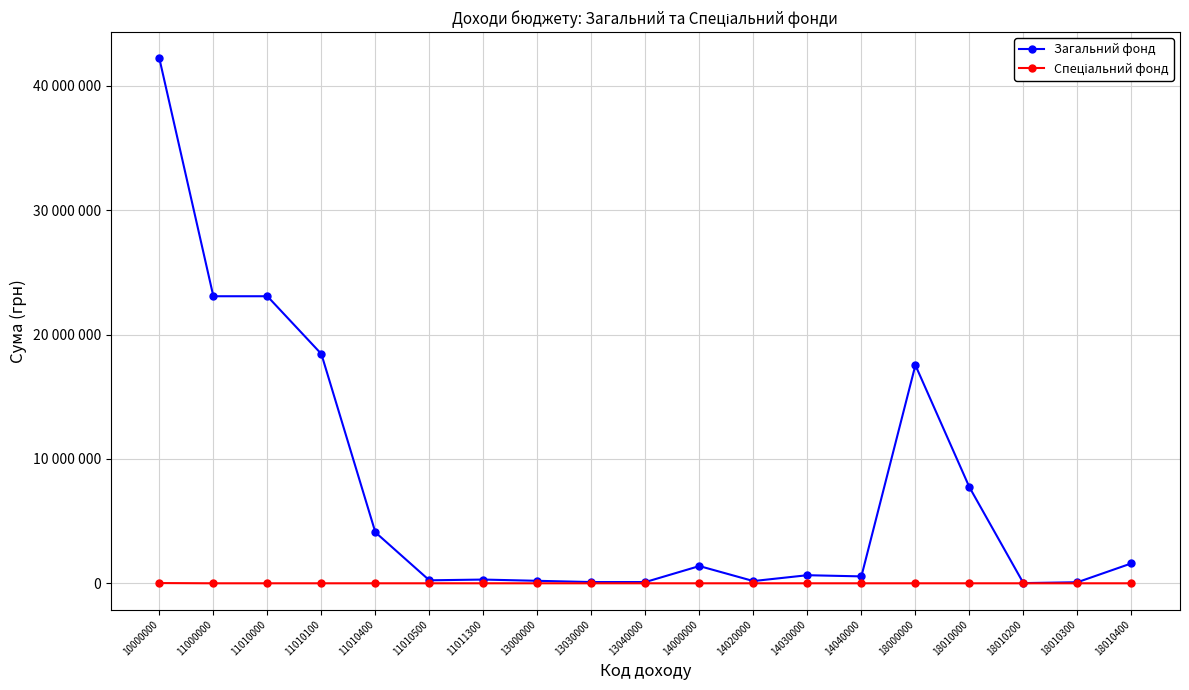

What is the total value across all series at 13030000?

100000